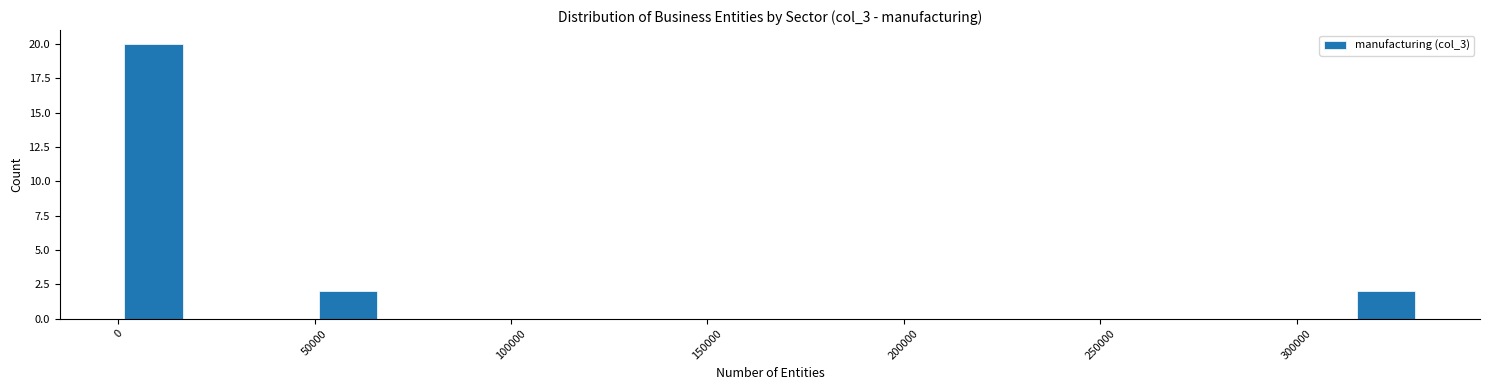

Around what value on the x-axis is the tallest bar? Give the approximate position of its centre, as read against the axis.

10000